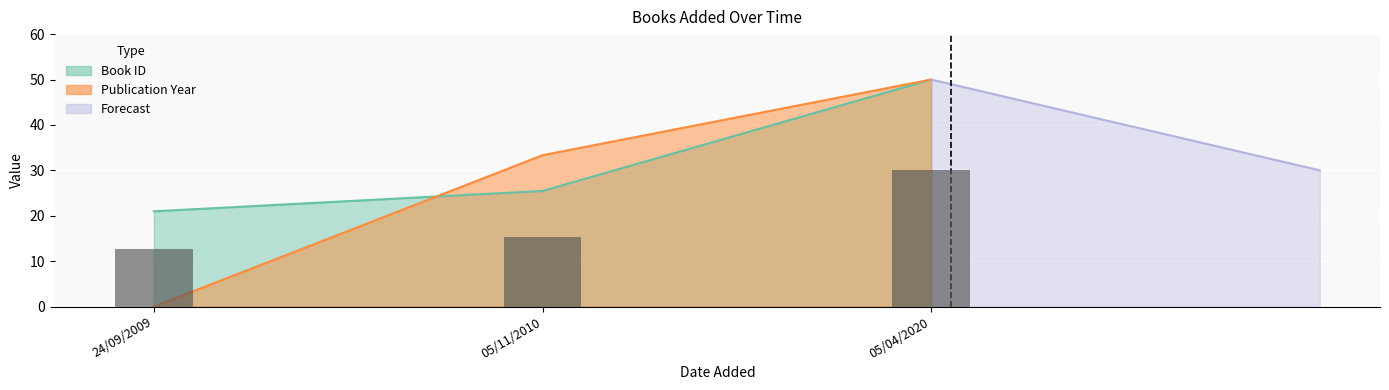

List the labels in order of value, smallest first.

24/09/2009, 05/11/2010, 05/04/2020